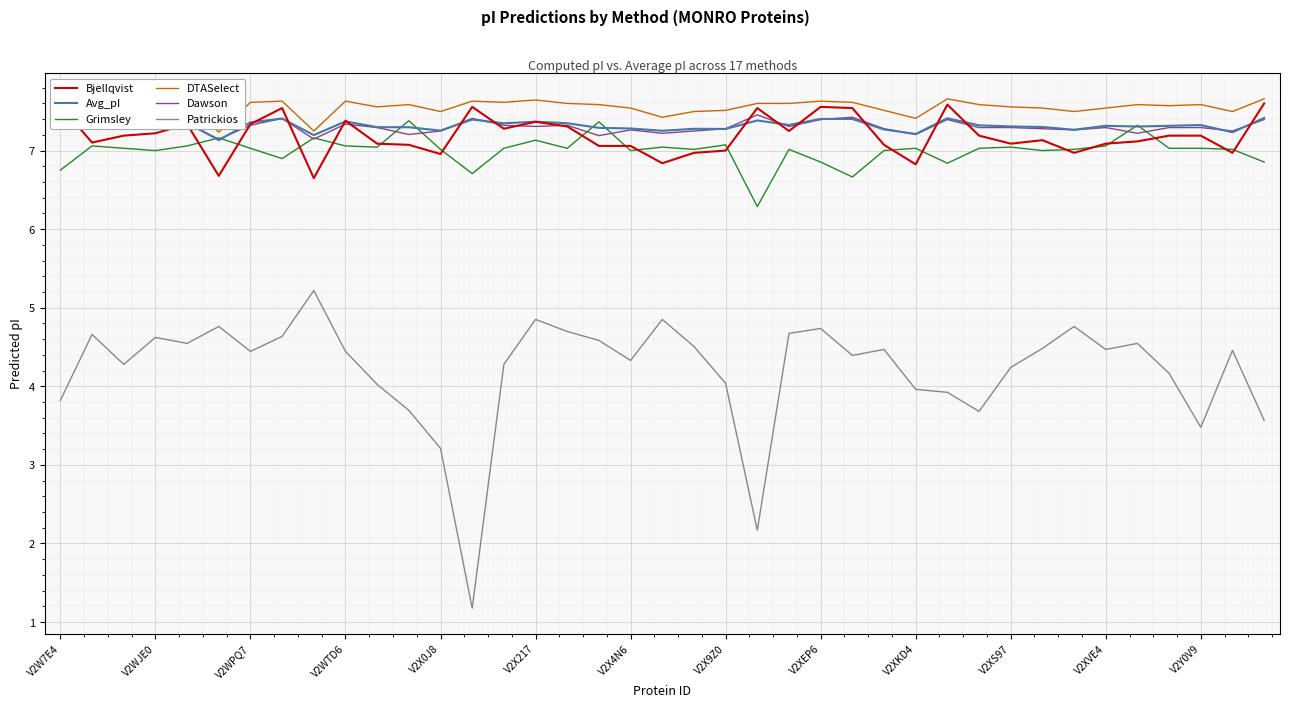

How many lines are shown in the chart?

6